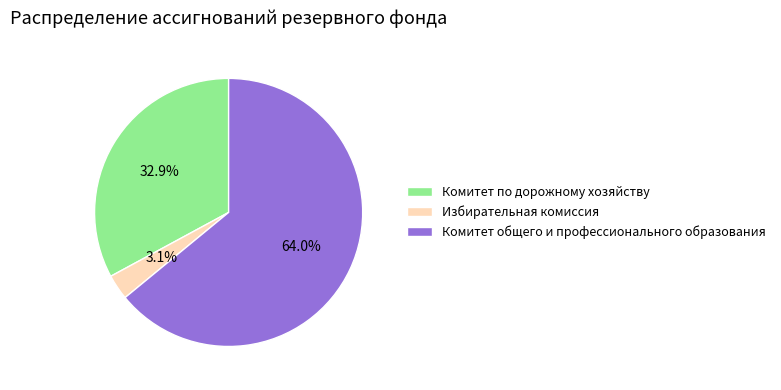

Is it true that Комитет общего и профессионального образования is 64% of the pie?

True